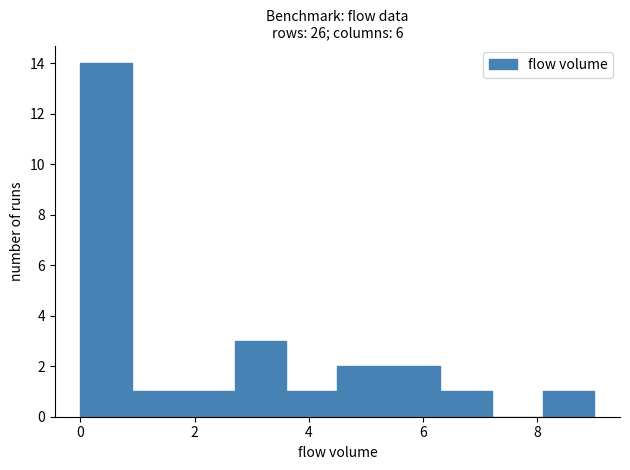

Which range on the x-axis has the tallest bar?

0.0 to 0.9